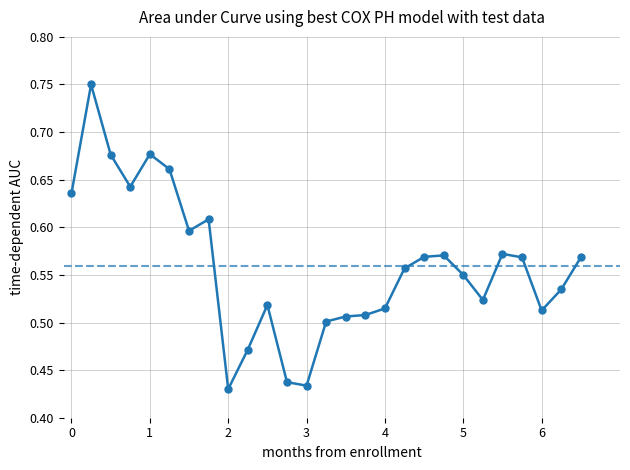

Reading right to left, transcribe all the data shown in this chart.

31981=0.6	31980=0.5	31979=0.5	31978=0.6	31977=0.6	31976=0.5	31975=0.6	31974=0.6	31973=0.6	31972=0.6	31971=0.5	31970=0.5	31969=0.5	31968=0.5	31967=0.4	31966=0.4	31965=0.5	31964=0.5	31963=0.4	31962=0.6	31961=0.6	31960=0.7	31959=0.7	31958=0.6	31957=0.7	31956=0.8	31955=0.6